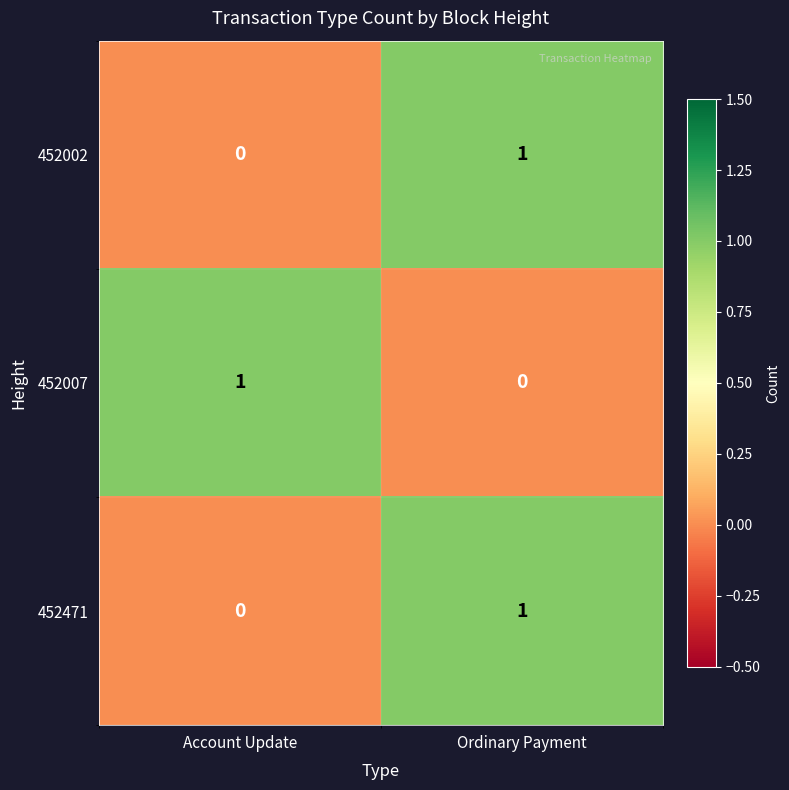

Is the value of 452007 at Ordinary Payment greater than the value of 452471 at Ordinary Payment?

No